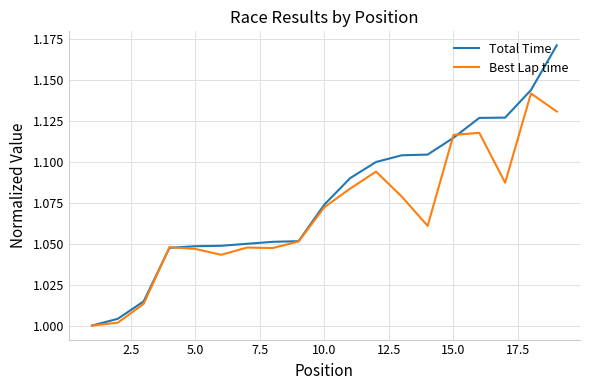

Which series has the largest total across all categories?

Total Time